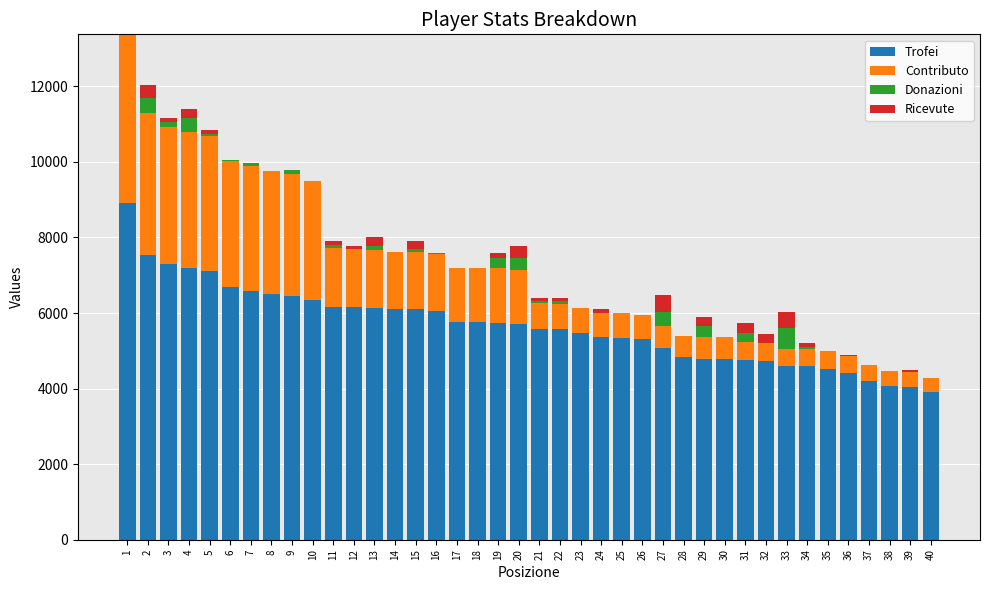

What is the sum of all Trofei values?

226237